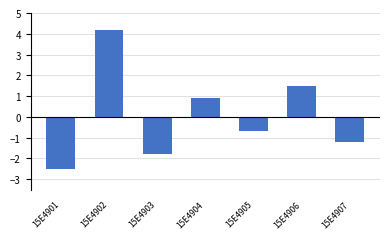

What is the sum of all values?

0.4